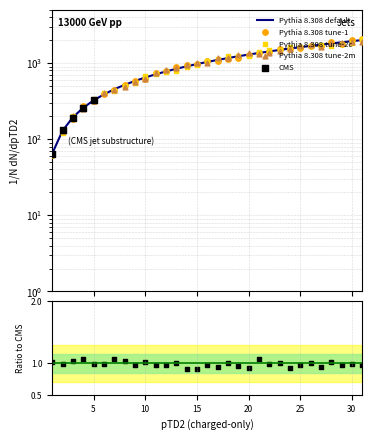

What is the ratio of the value at 16 to the value at 15?

1.1